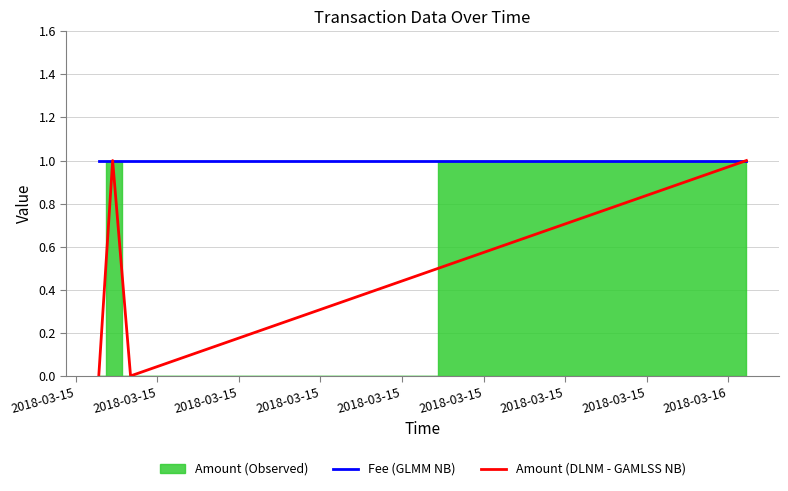

True or false: Amount (DLNM - GAMLSS NB) and Fee (GLMM NB) intersect in this chart.

False